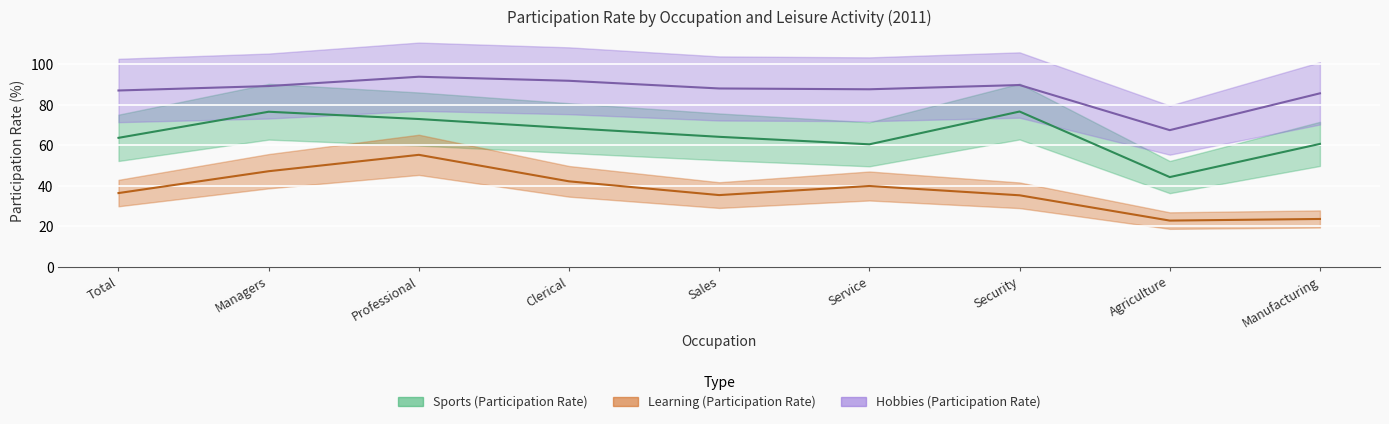

True or false: Sports (Participation Rate) has a value of 72.9 at Professional.

True